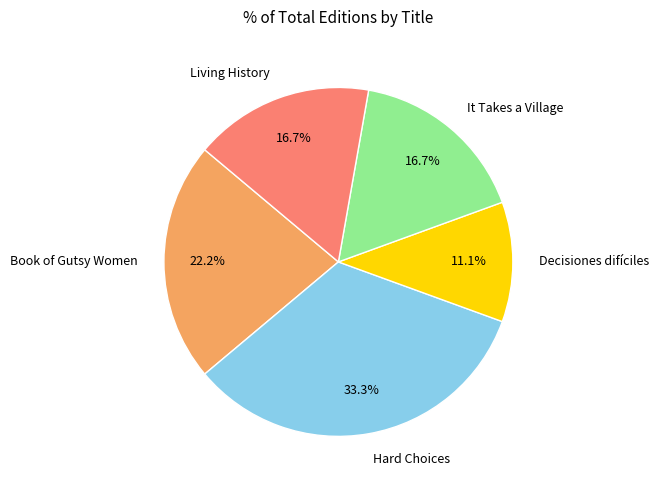

Which category has the smallest portion of the pie?

Decisiones difíciles